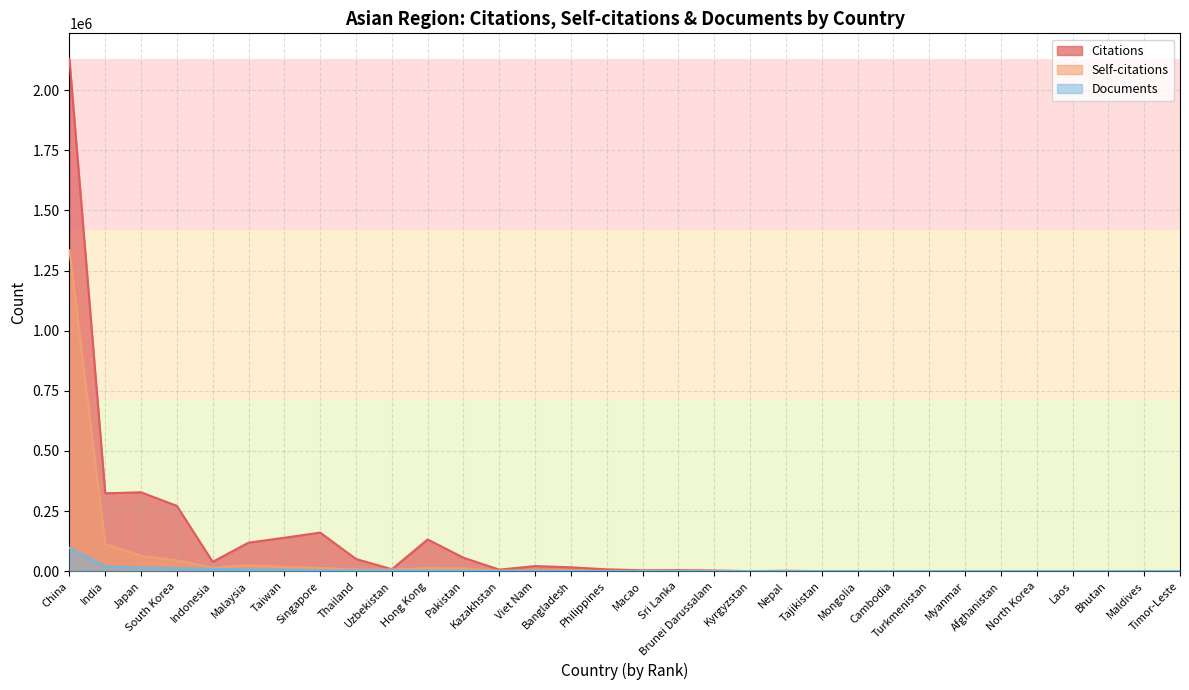

What is the value of the Citations point at the 24th from the left?

654